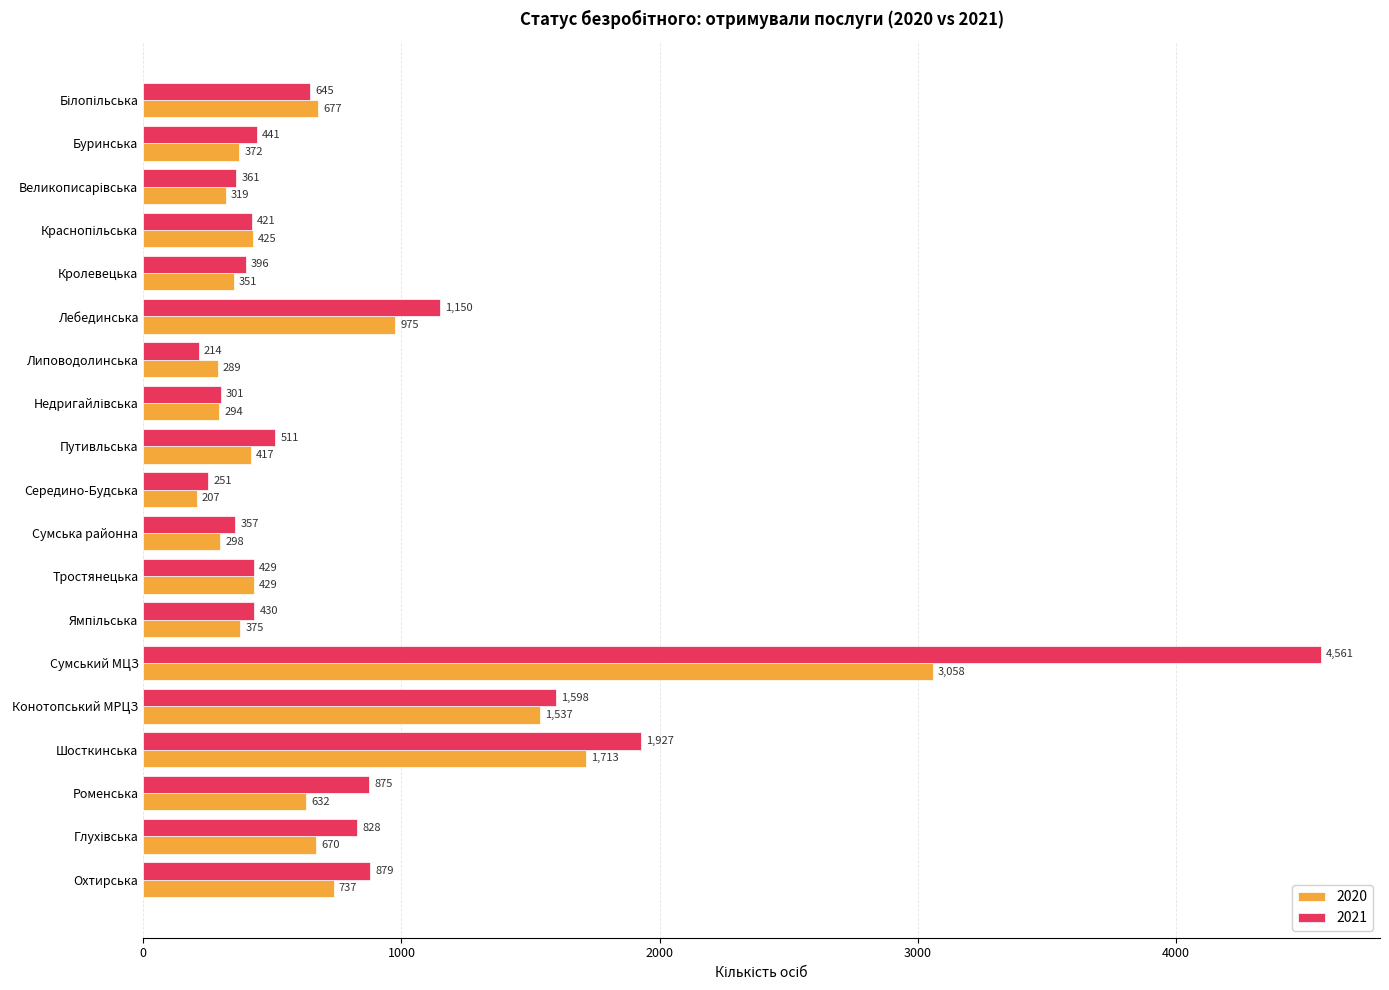

Is it true that 2021 equals 4561 at Сумський МЦЗ?

True